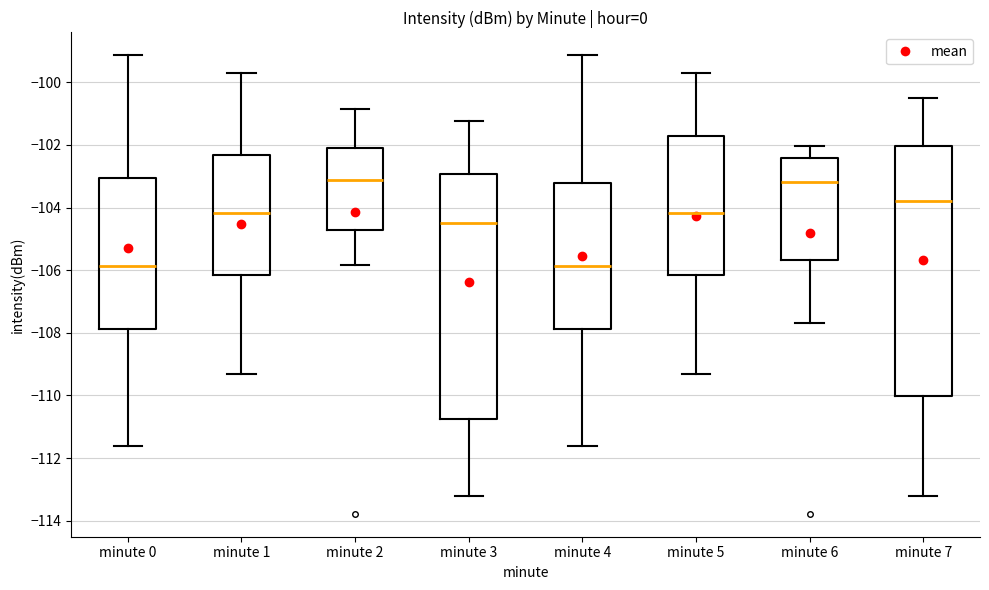

Reading left to right, read every box against the y-axis: the position of its median line, the range the box covers, and the ends of its whiskers. The values are not printed on the chart, so give them approximately, as read against the axis.

minute 0: median -105.8, box -107.8 to -103.0, whiskers -111.6 to -99.2
minute 1: median -104.2, box -106.2 to -102.4, whiskers -109.4 to -99.6
minute 2: median -103.2, box -104.8 to -102.2, whiskers -105.8 to -100.8
minute 3: median -104.4, box -110.8 to -103.0, whiskers -113.2 to -101.2
minute 4: median -105.8, box -107.8 to -103.2, whiskers -111.6 to -99.2
minute 5: median -104.2, box -106.2 to -101.8, whiskers -109.4 to -99.6
minute 6: median -103.2, box -105.6 to -102.4, whiskers -107.6 to -102.0
minute 7: median -103.8, box -110.0 to -102.0, whiskers -113.2 to -100.6